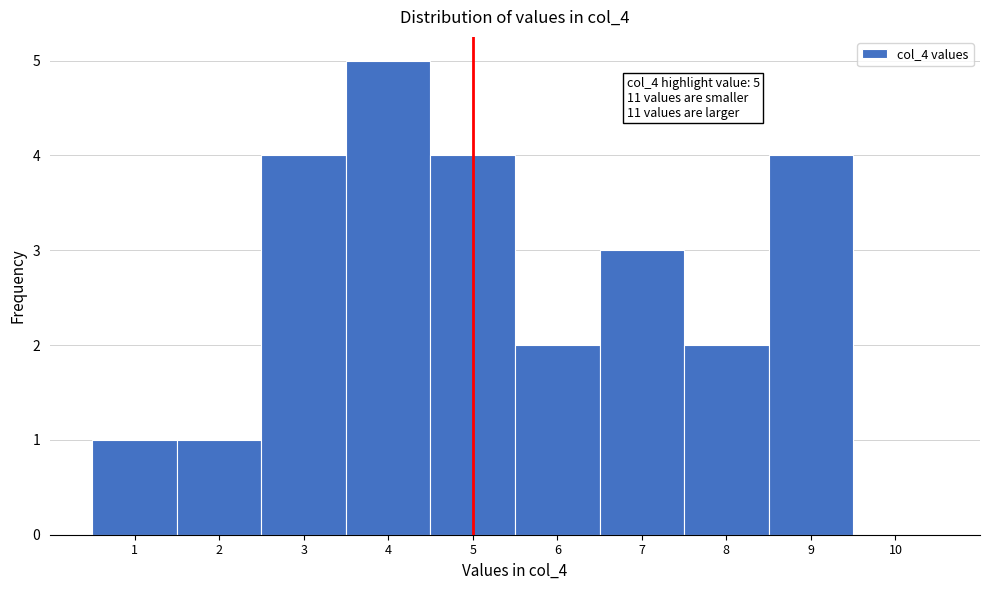

Over which range of the x-axis is the bar tallest?

3.5 to 4.5